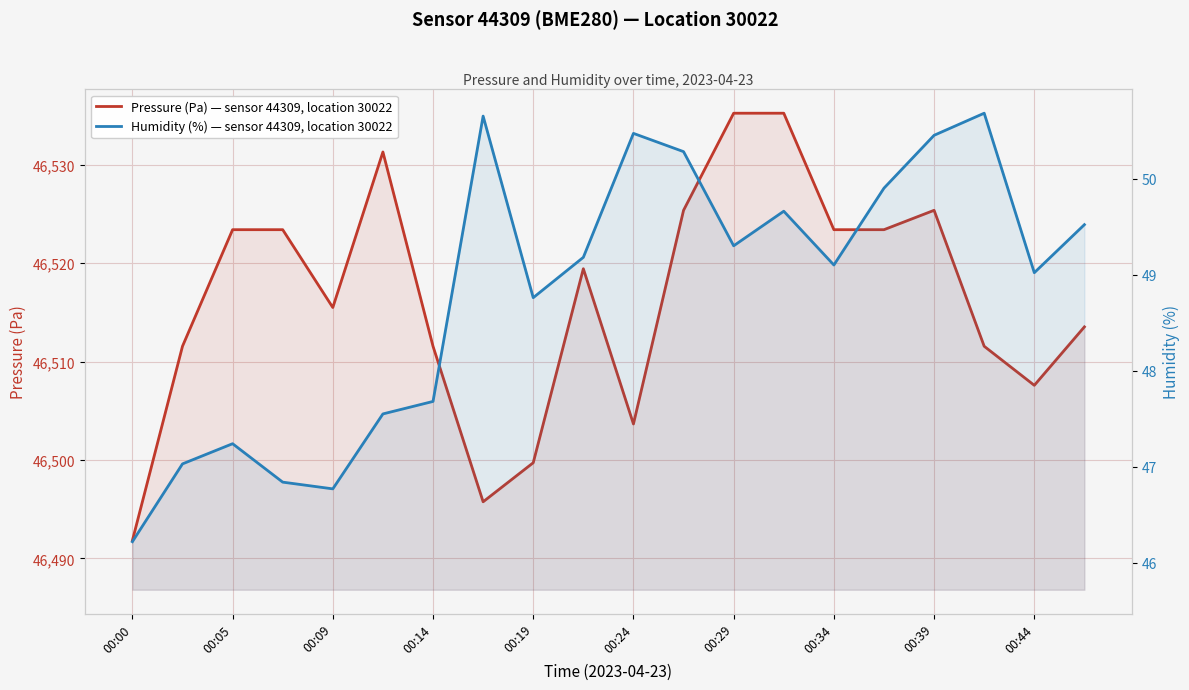

How many values in the Humidity (%) — sensor 44309, location 30022 series exceed 49?

12